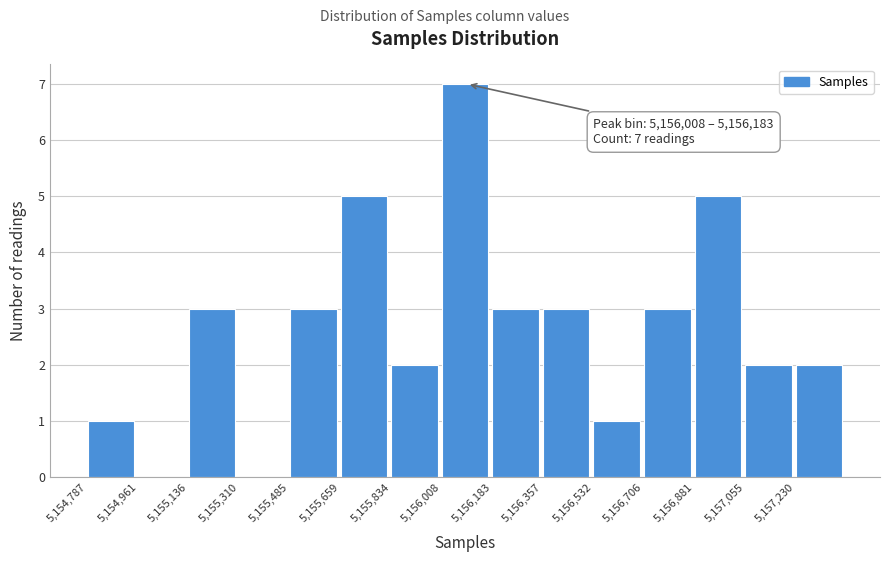

Over which range of the x-axis is the bar tallest?

5156000 to 5156180